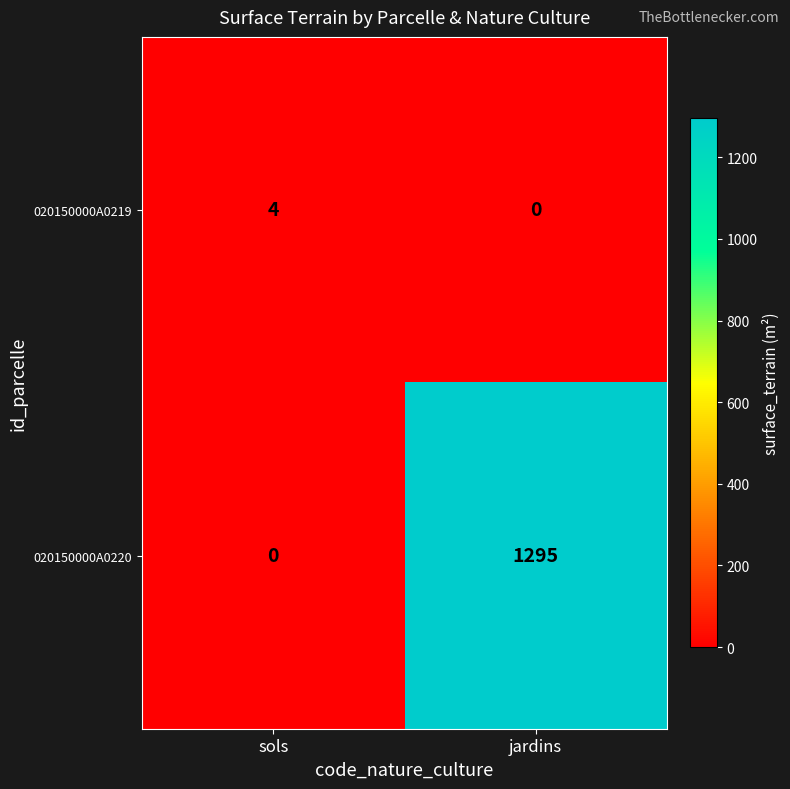

How many positive values does the 020150000A0220 series have?

1